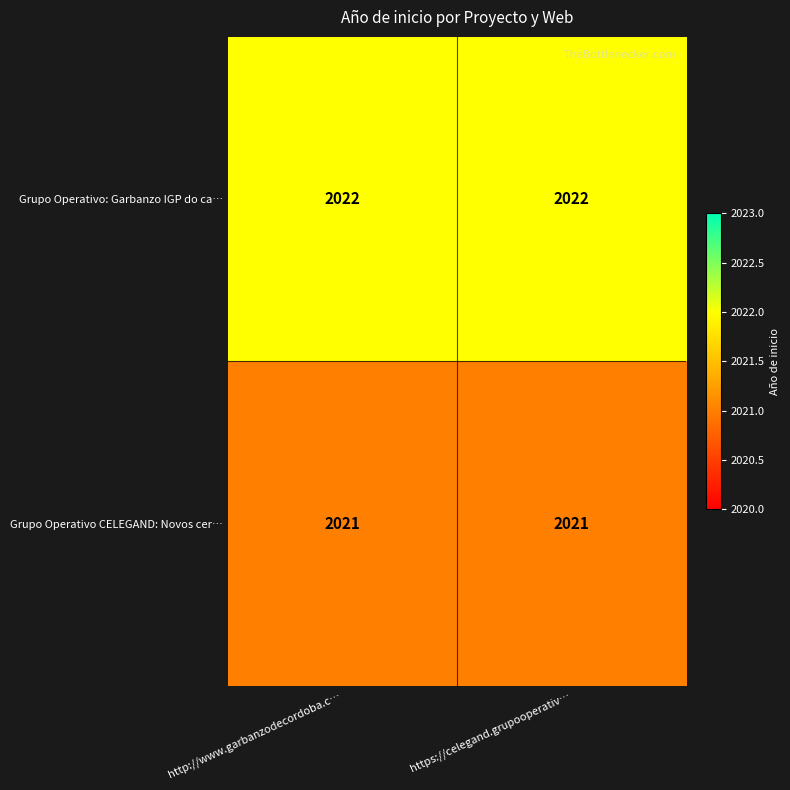

The value of Grupo Operativo: Garbanzo IGP do ca… at http://www.garbanzodecordoba.c… is 2022. True or false?

True